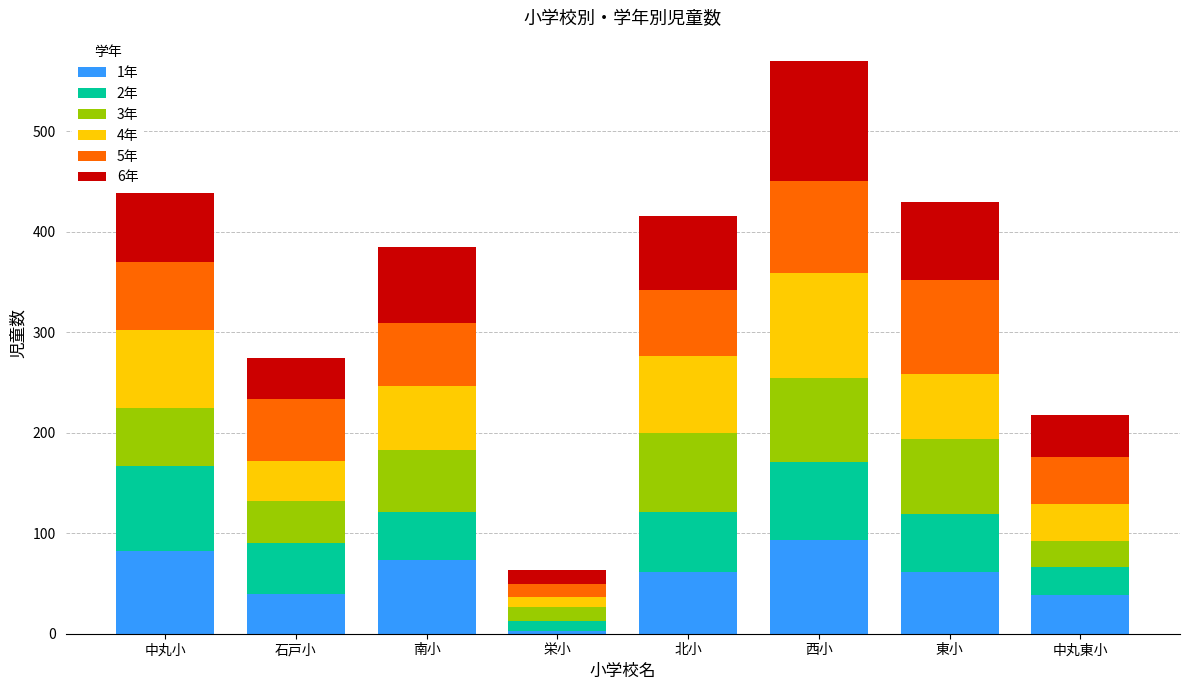

What is the total value across all series at 南小?

385